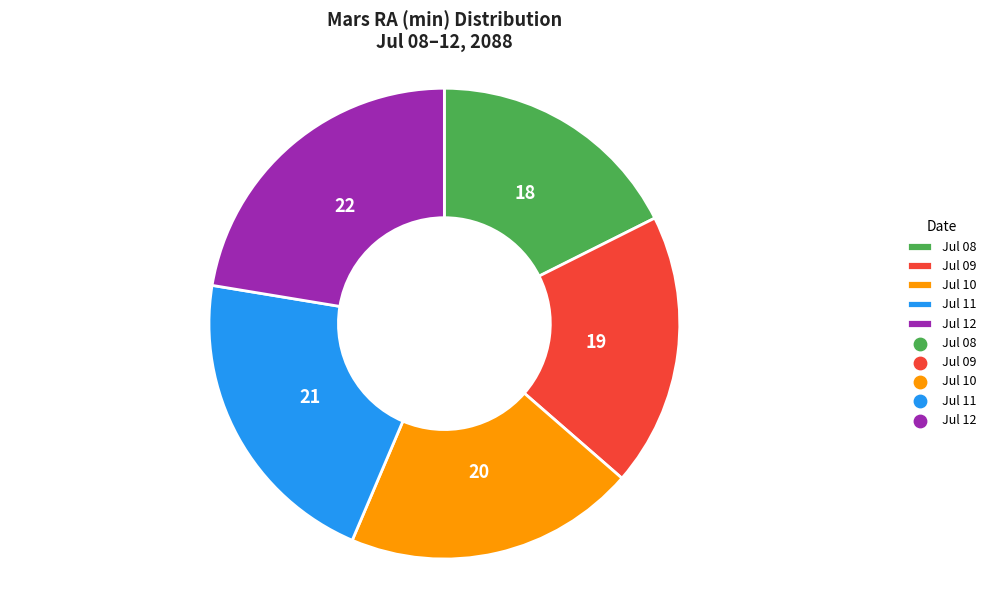

How many slices are in this pie chart?

5